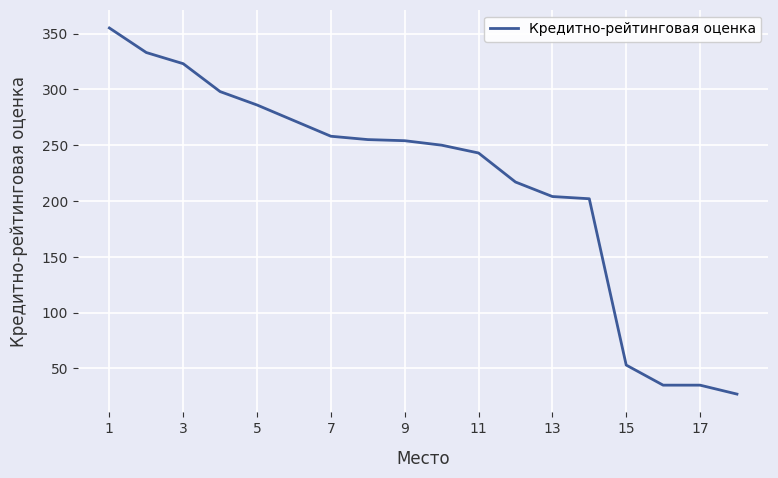

What is the maximum value shown in the chart?

355